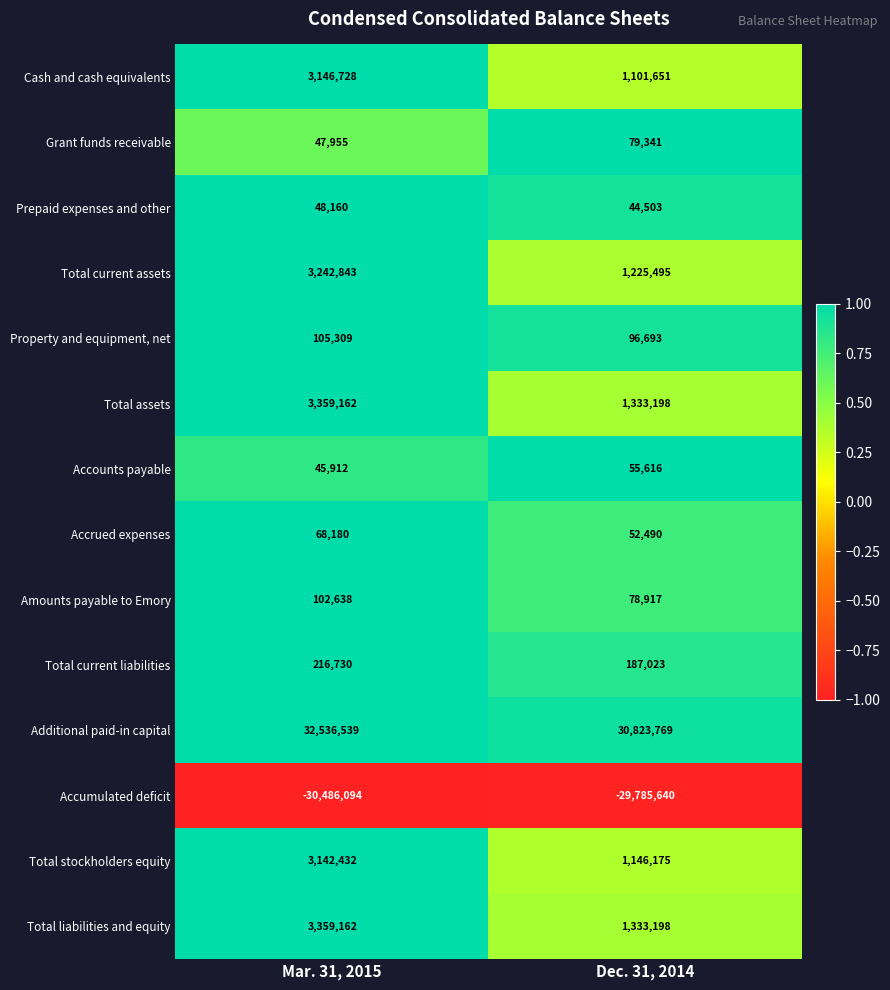

Reading left to right, extract all data points from this chart.

Cash and cash equivalents: 3146728	1101651
Grant funds receivable: 47955	79341
Prepaid expenses and other: 48160	44503
Total current assets: 3242843	1225495
Property and equipment, net: 105309	96693
Total assets: 3359162	1333198
Accounts payable: 45912	55616
Accrued expenses: 68180	52490
Amounts payable to Emory: 102638	78917
Total current liabilities: 216730	187023
Additional paid-in capital: 32536539	30823769
Accumulated deficit: -30486094	-29785640
Total stockholders equity: 3142432	1146175
Total liabilities and equity: 3359162	1333198